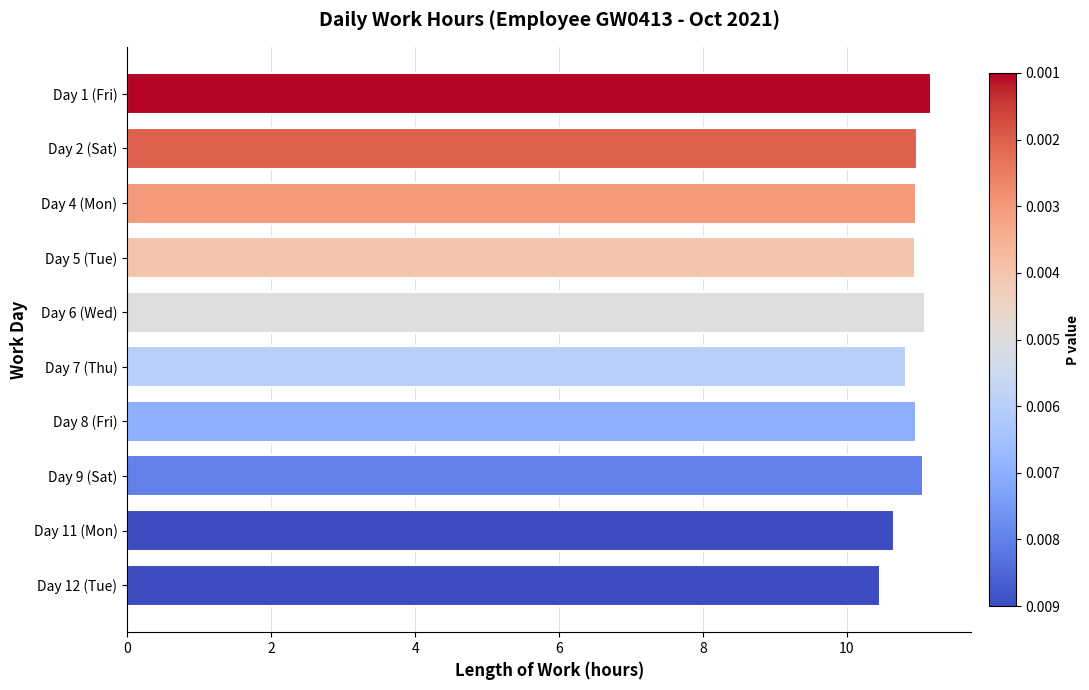

What is the average value?

10.9